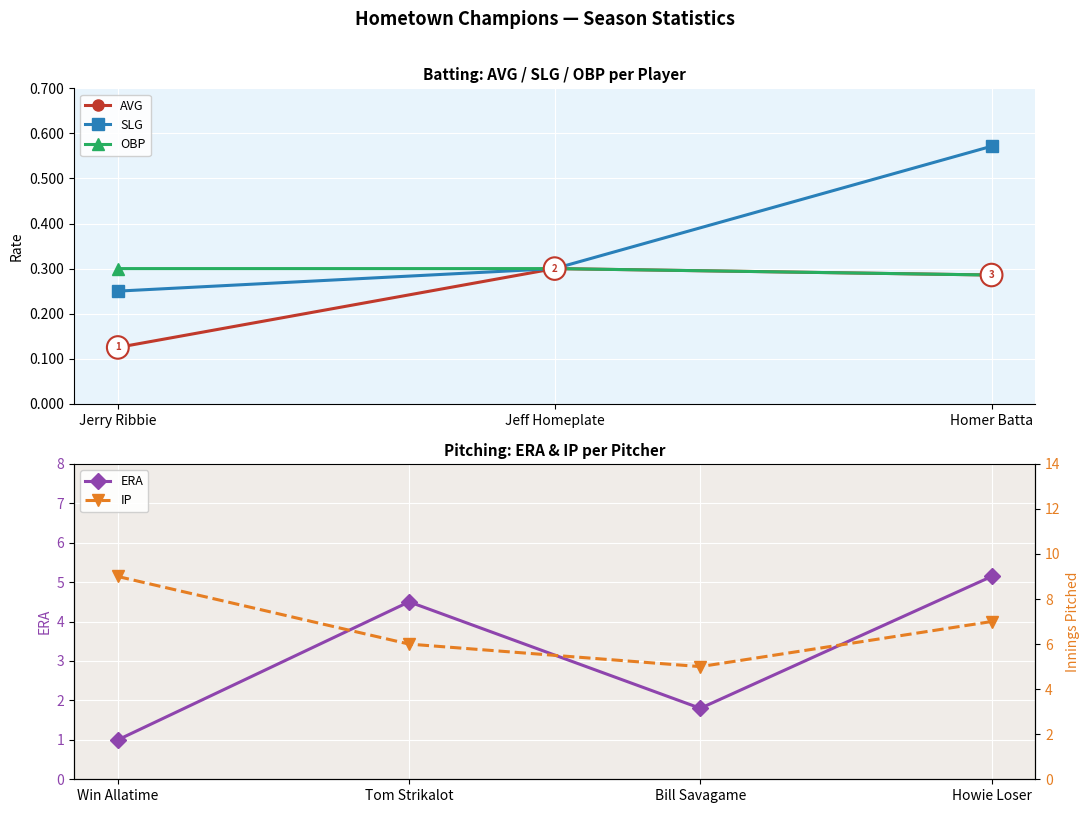

Which has a higher value, Jeff Homeplate or Homer Batta?

Jeff Homeplate